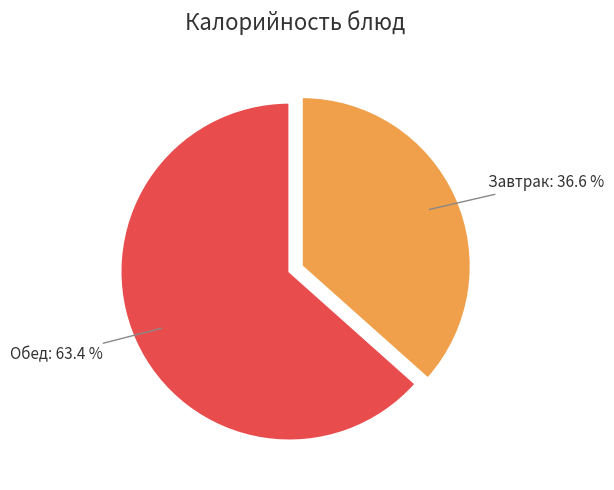

Is there a majority slice in this chart?

Yes